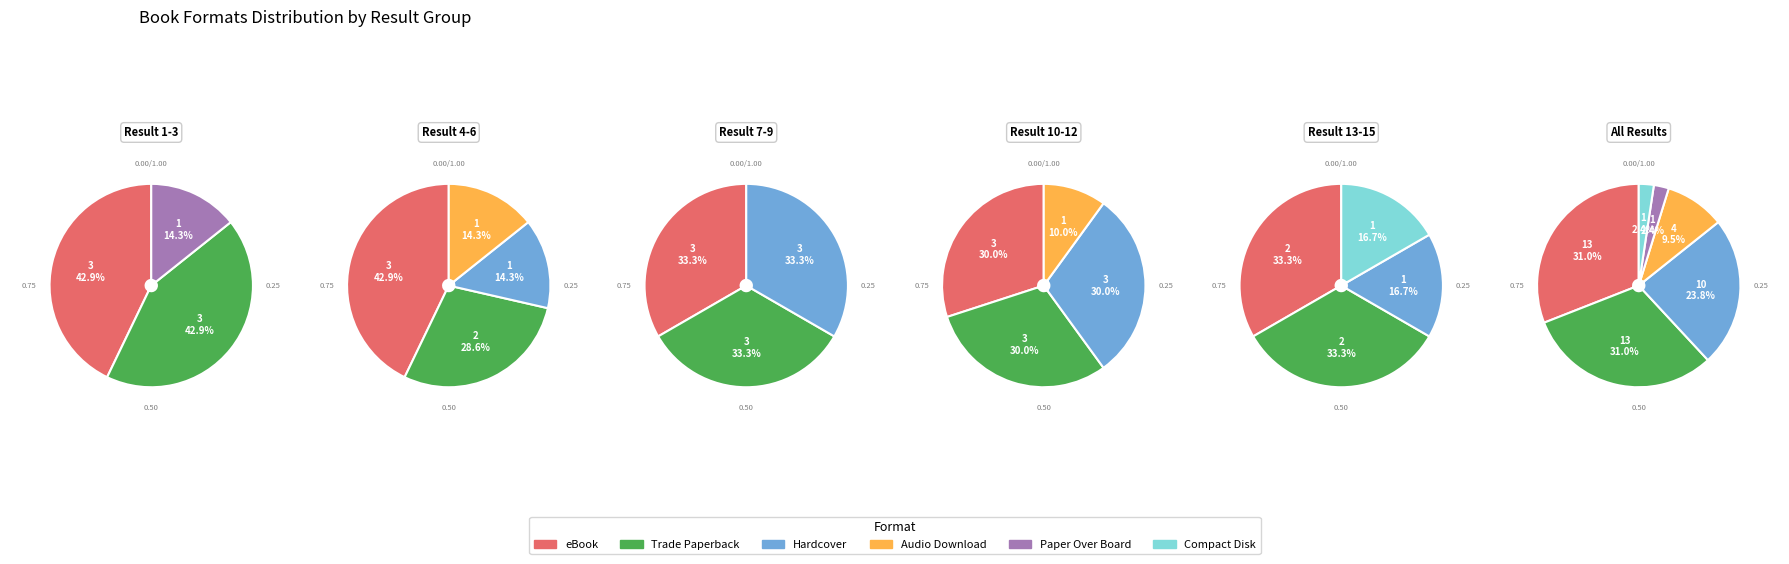

Which category has the smallest portion of the pie?

Paper Over Board